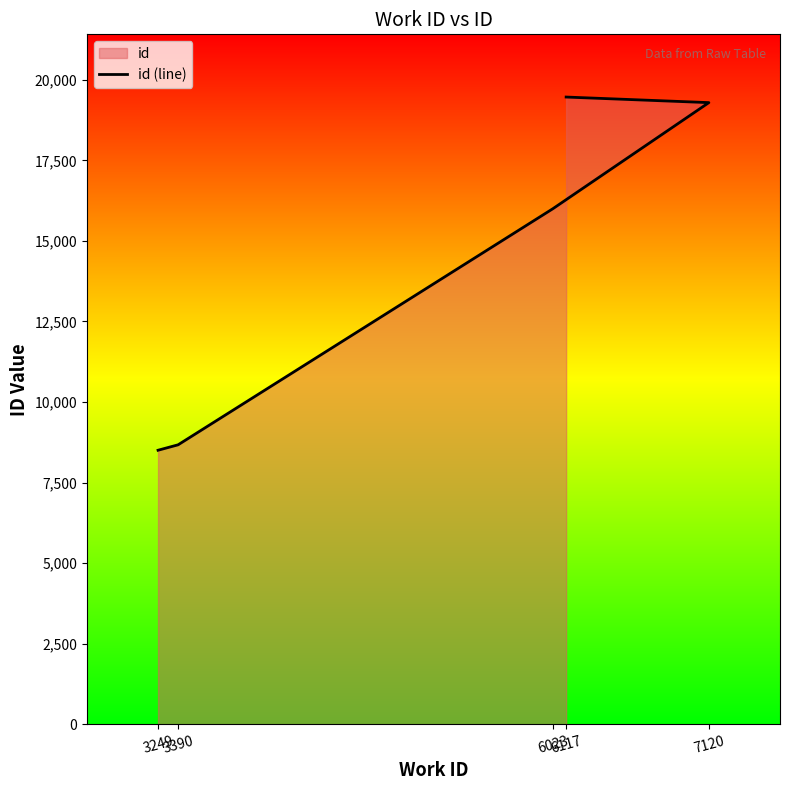

Where is the data nearest to the value 13984?

6023